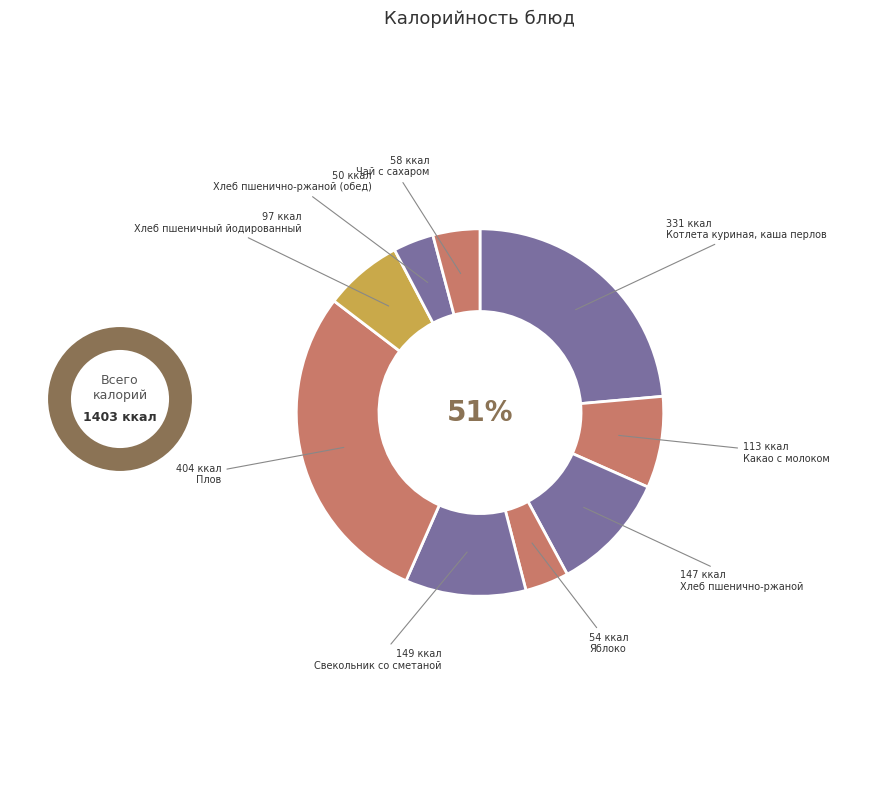

What is the change in value from Котлета куриная, каша перловая to Яблоко?

-277